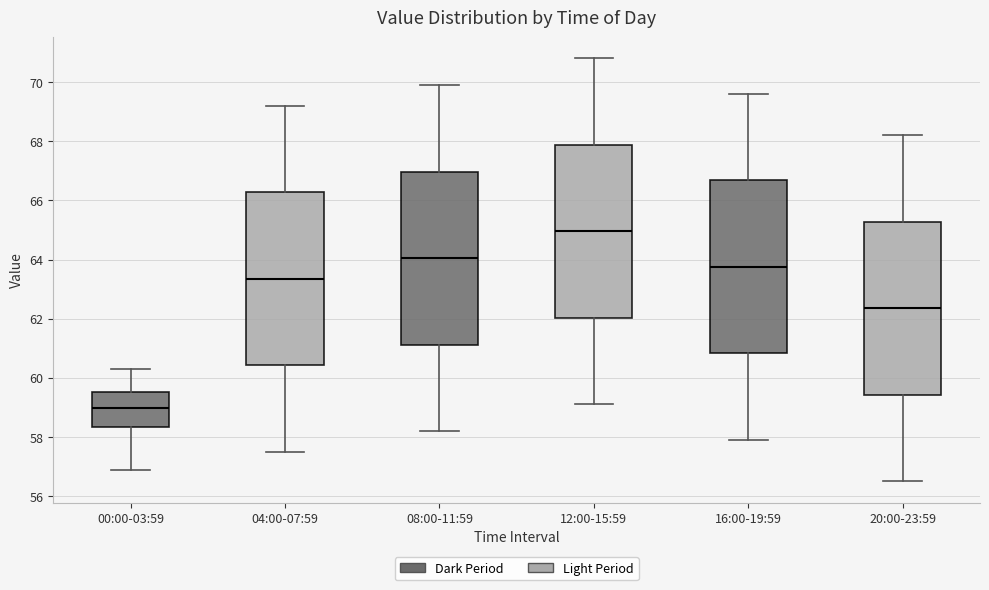

Which box's median line is the lowest?

00:00-03:59